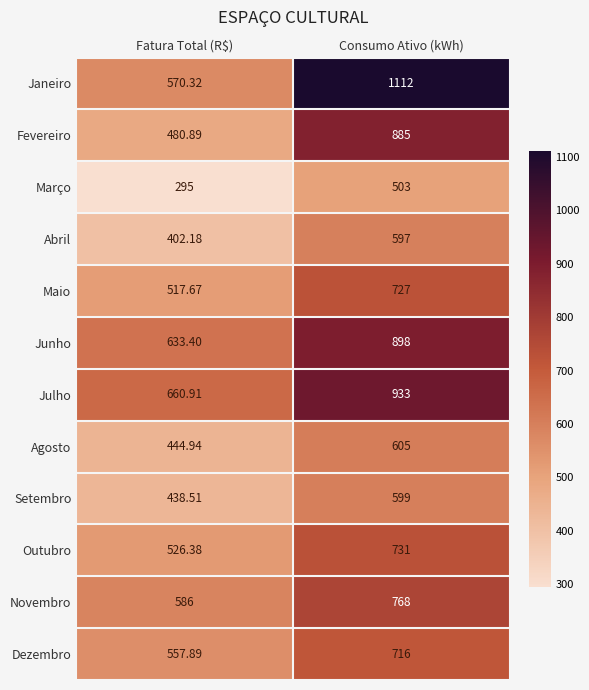

Which series has the largest total across all categories?

Janeiro